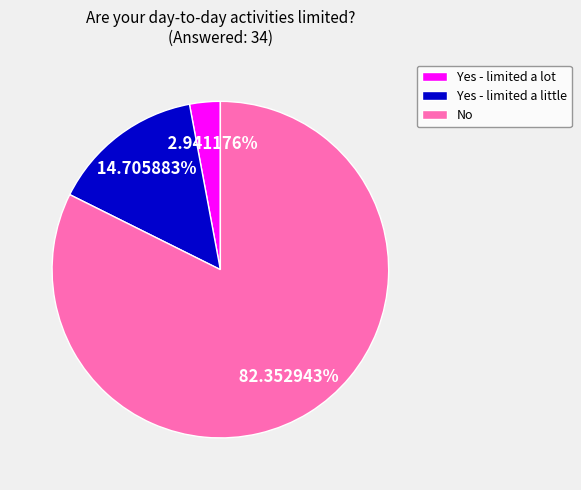

Do Yes - limited a lot and No together represent more than half of the pie?

Yes